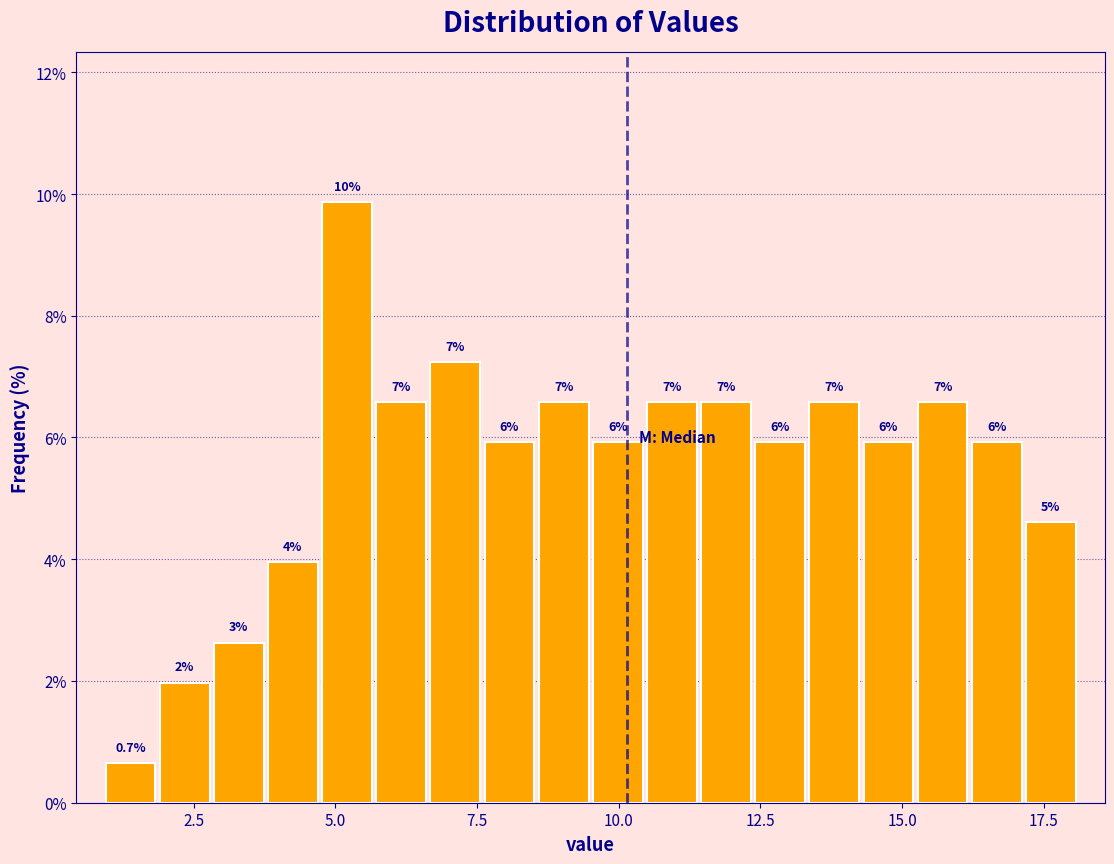

Read against the x-axis, roughly where is the centre of the tallest bar?

5.0